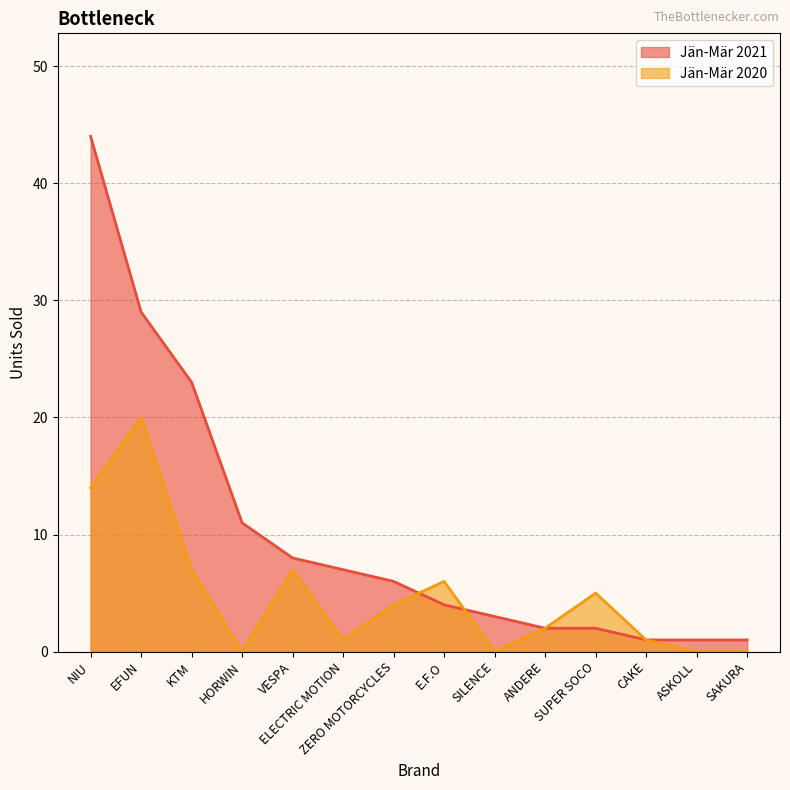

How many lines are shown in the chart?

2